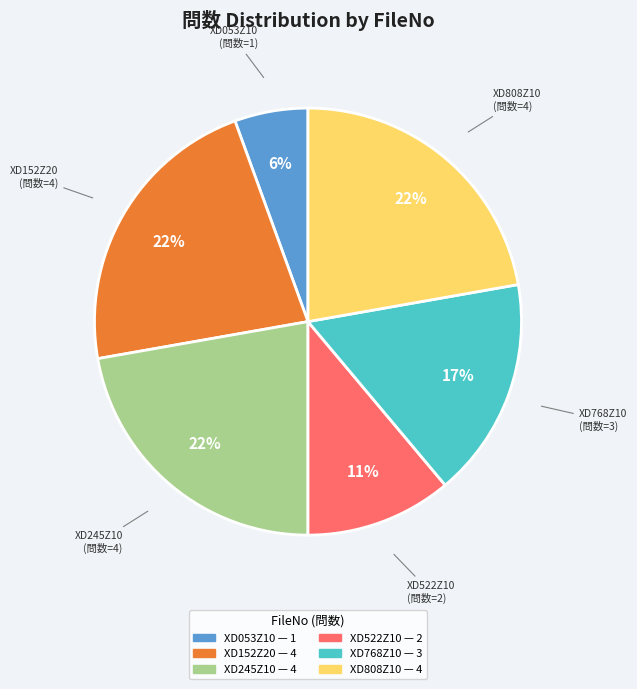

Is there any slice that represents more than half of the pie?

No